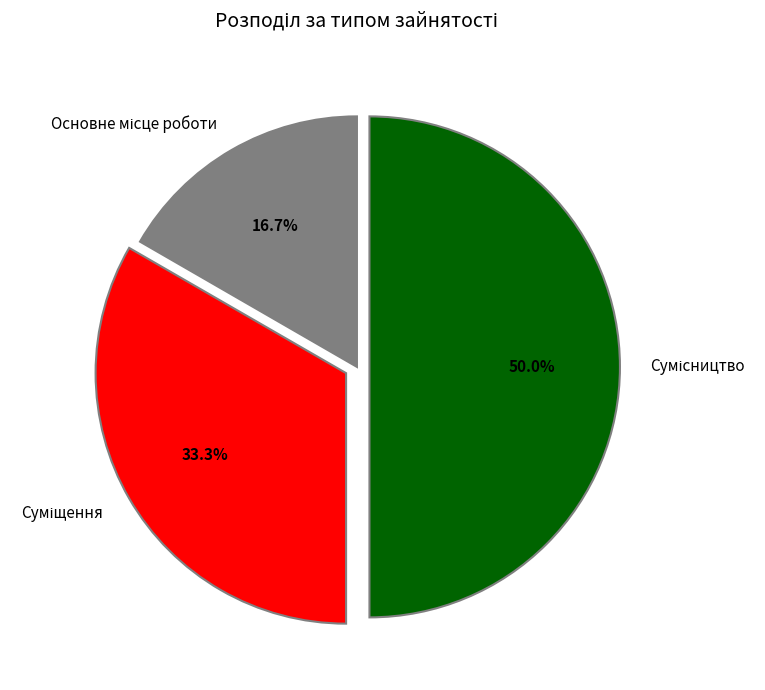

Which category has the biggest portion of the pie?

Сумісництво